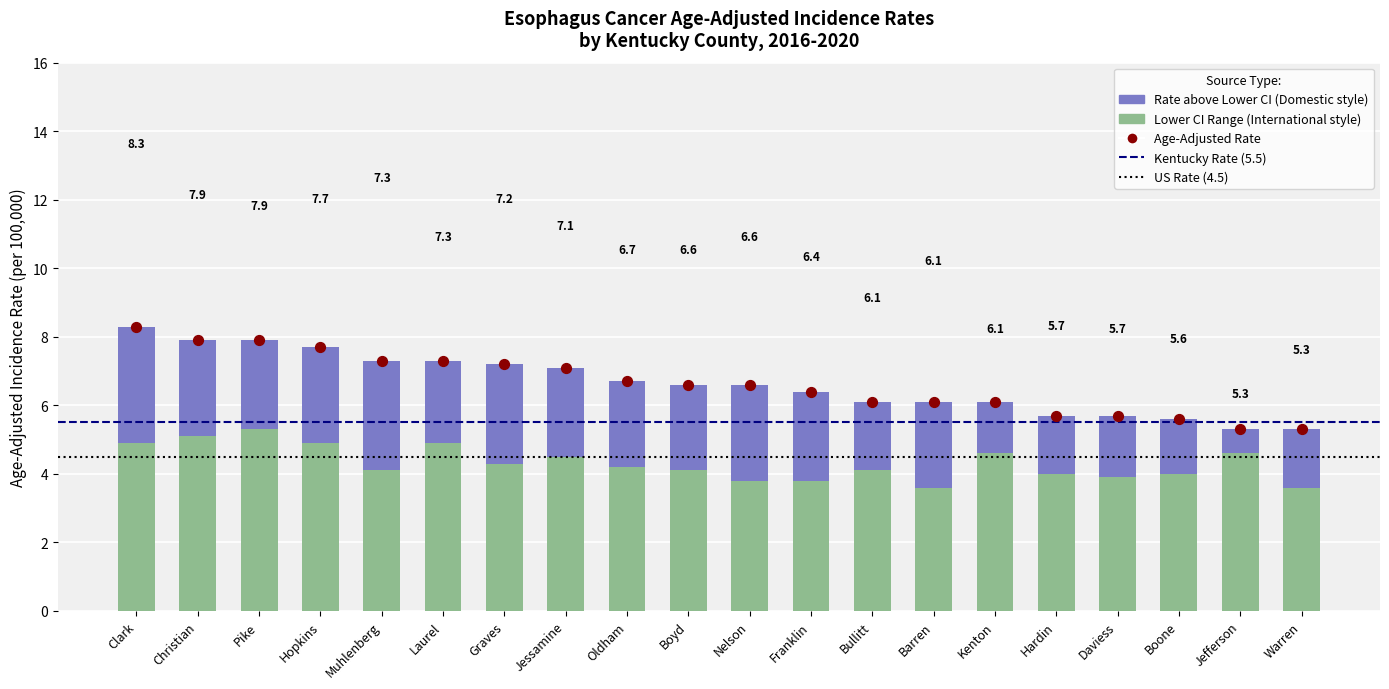

What is the total value across all series at Christian?

13.0